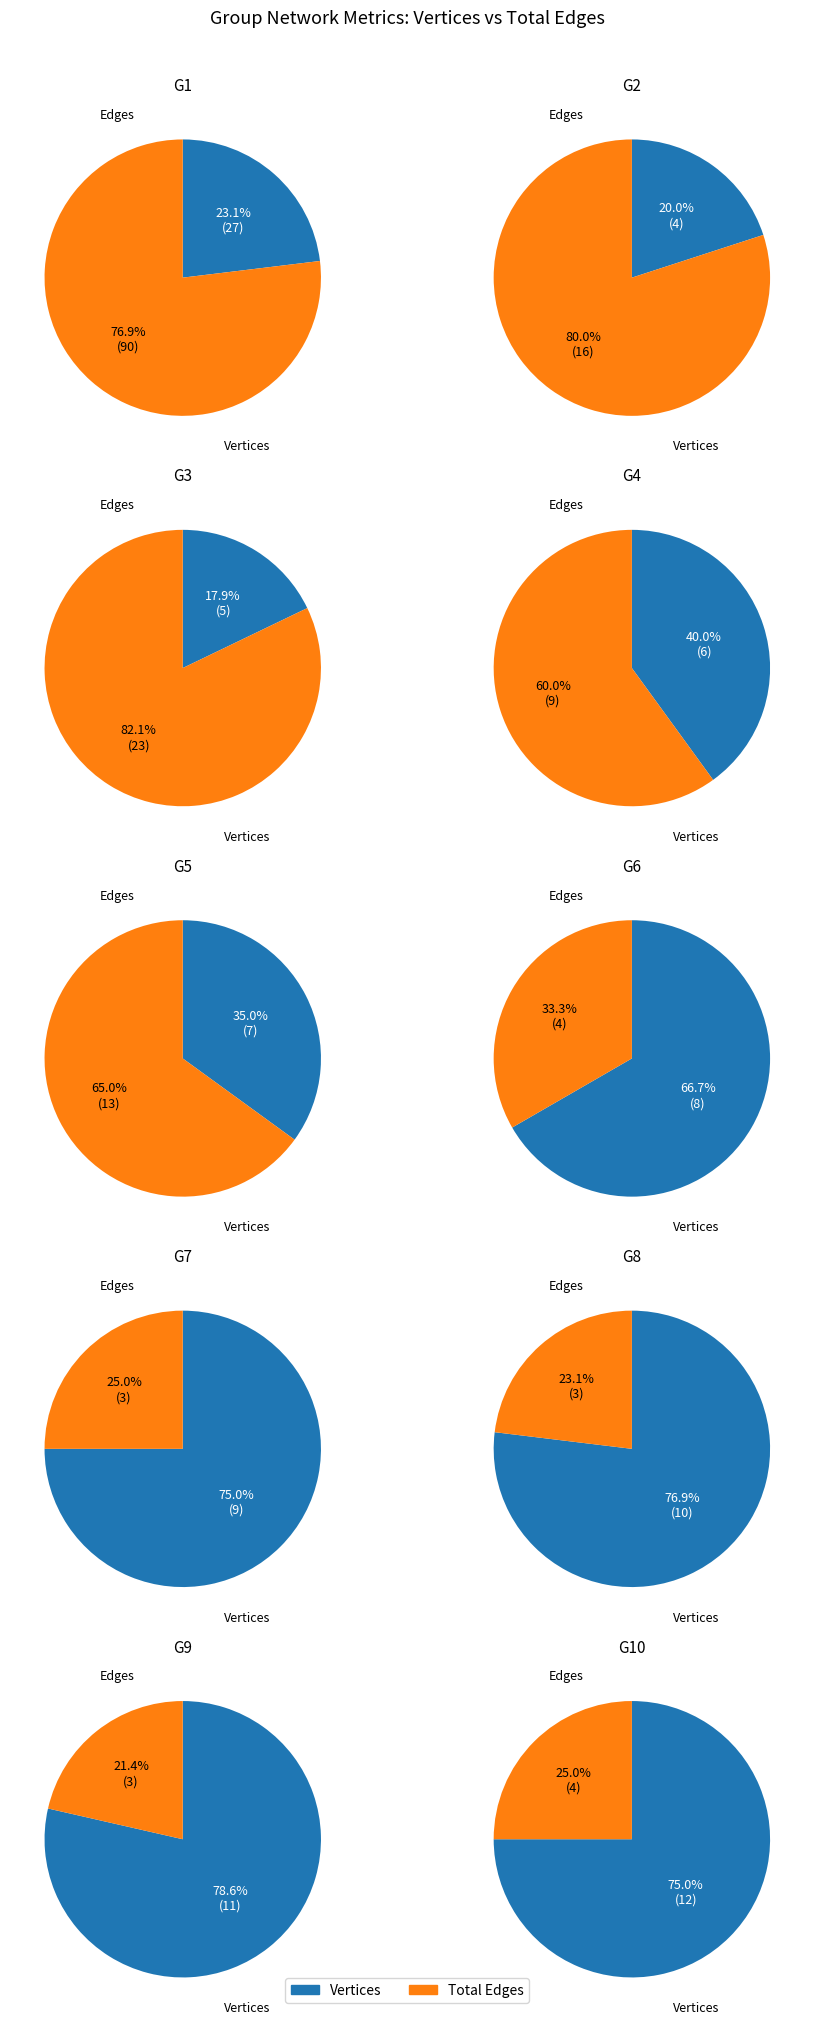

Combined, what portion of the pie is 2 and 7?

15.2%